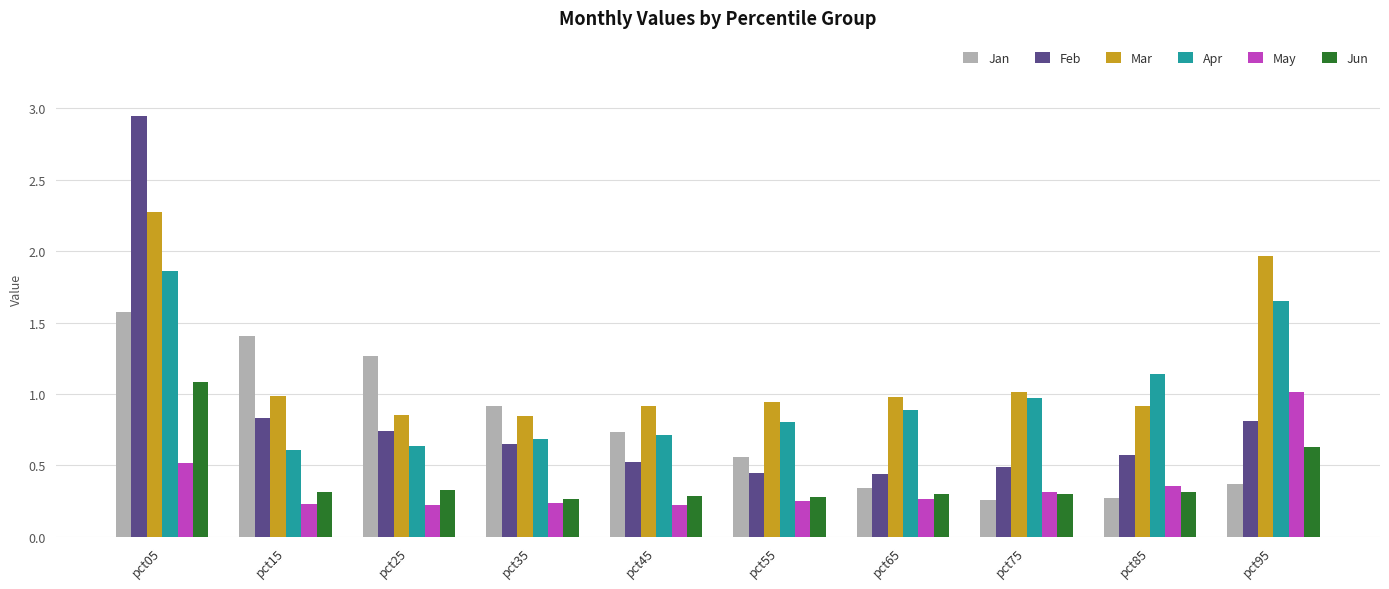

Is the value of Mar at pct15 greater than the value of Feb at pct85?

Yes